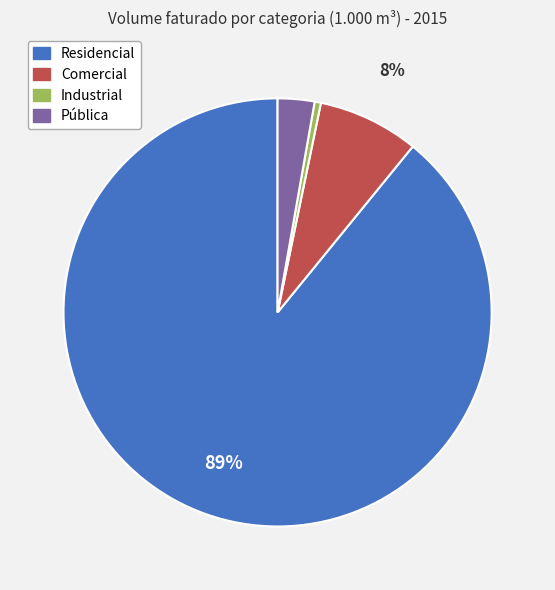

Is it true that Comercial is 8% of the pie?

True